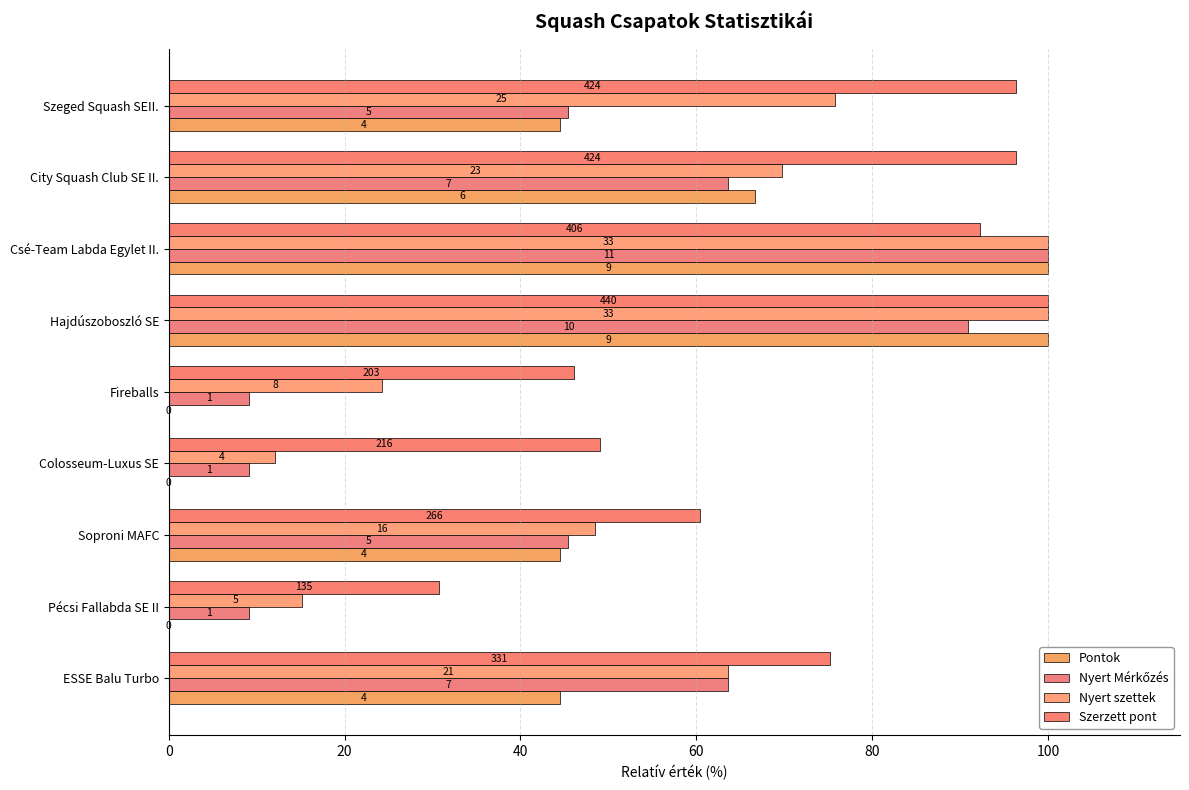

Reading right to left, list all the values displayed in this chart.

Pontok: 44.4	66.7	100.0	100.0	0.0	0.0	44.4	0.0	44.4
Nyert Mérkőzés: 45.5	63.6	100.0	90.9	9.1	9.1	45.5	9.1	63.6
Nyert szettek: 75.8	69.7	100.0	100.0	24.2	12.1	48.5	15.2	63.6
Szerzett pont: 96.4	96.4	92.3	100.0	46.1	49.1	60.5	30.7	75.2